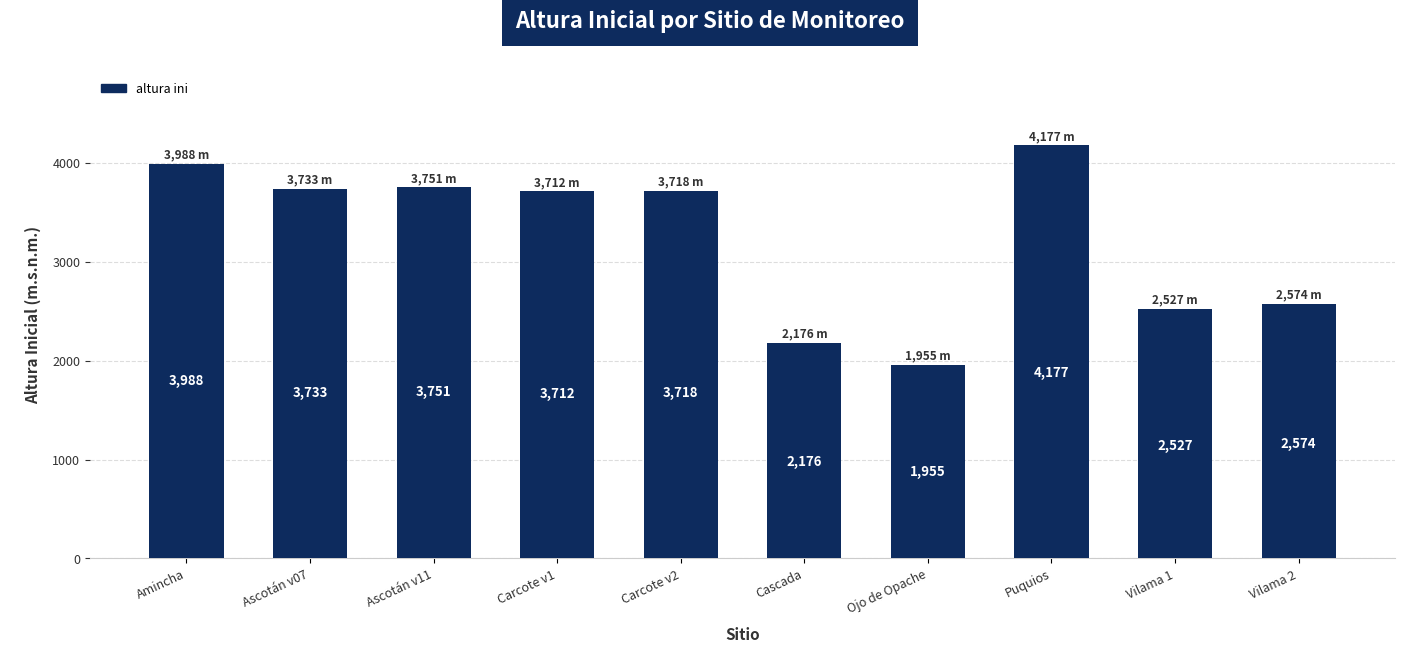

Which category has the highest value across all series?

Puquios